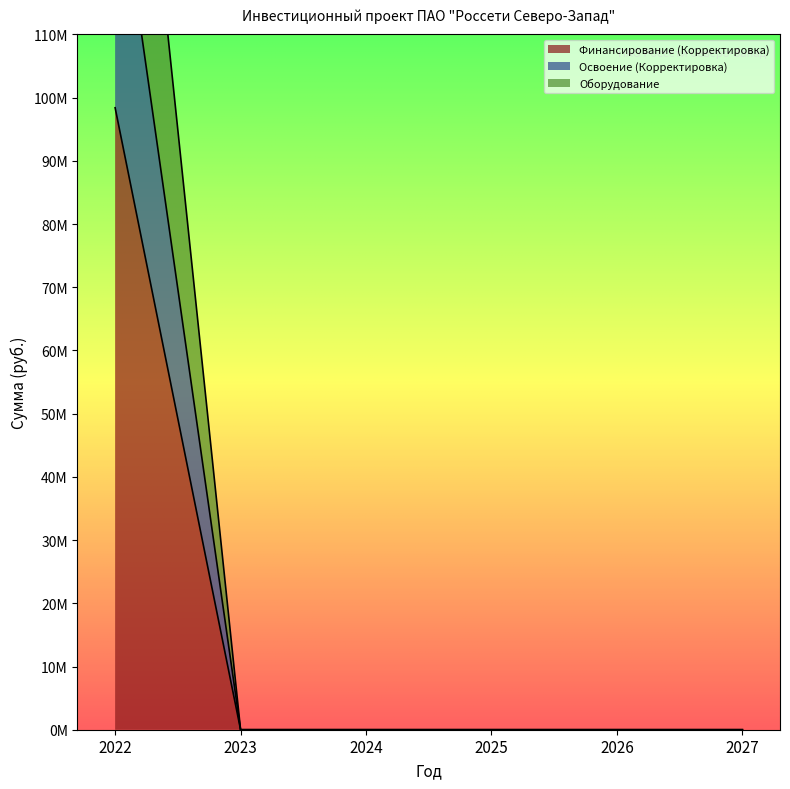

What is the approximate value of Оборудование at 2022?

189711411